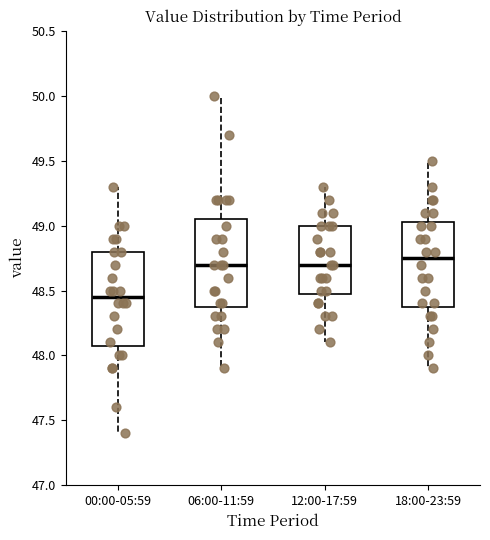

Reading left to right, transcribe this box plot: for each box, give where its median line is, the range the box spans, and where its two whiskers end, as read against the y-axis. The values are not printed on the chart, so give them approximately, as read against the axis.

00:00-05:59: median 48.45, box 48.10 to 48.80, whiskers 47.40 to 49.30
06:00-11:59: median 48.70, box 48.40 to 49.05, whiskers 47.90 to 50.00
12:00-17:59: median 48.70, box 48.50 to 49.00, whiskers 48.10 to 49.30
18:00-23:59: median 48.75, box 48.40 to 49.05, whiskers 47.90 to 49.50